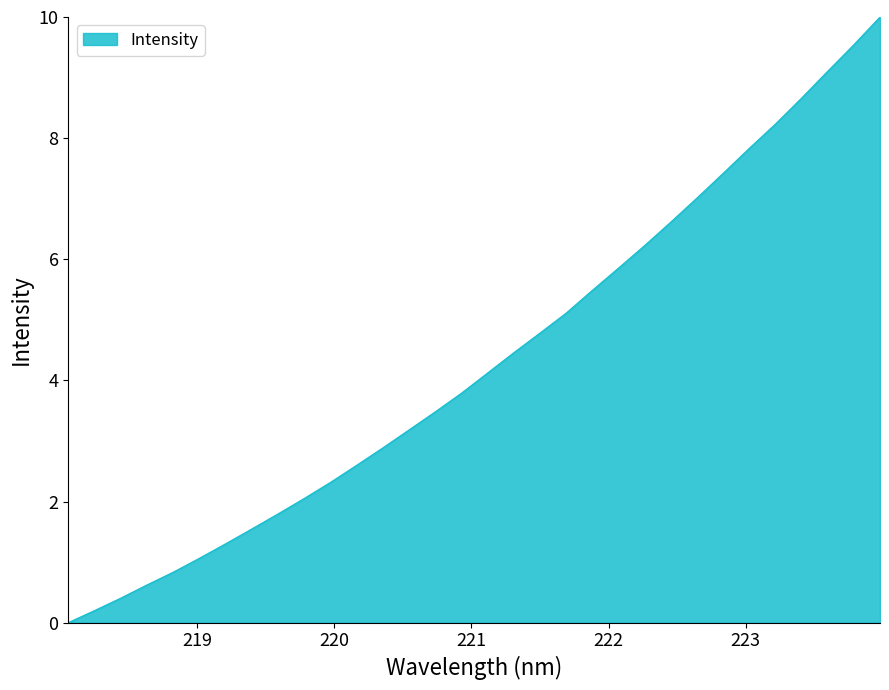

What is the difference between the maximum and minimum values?

10.0